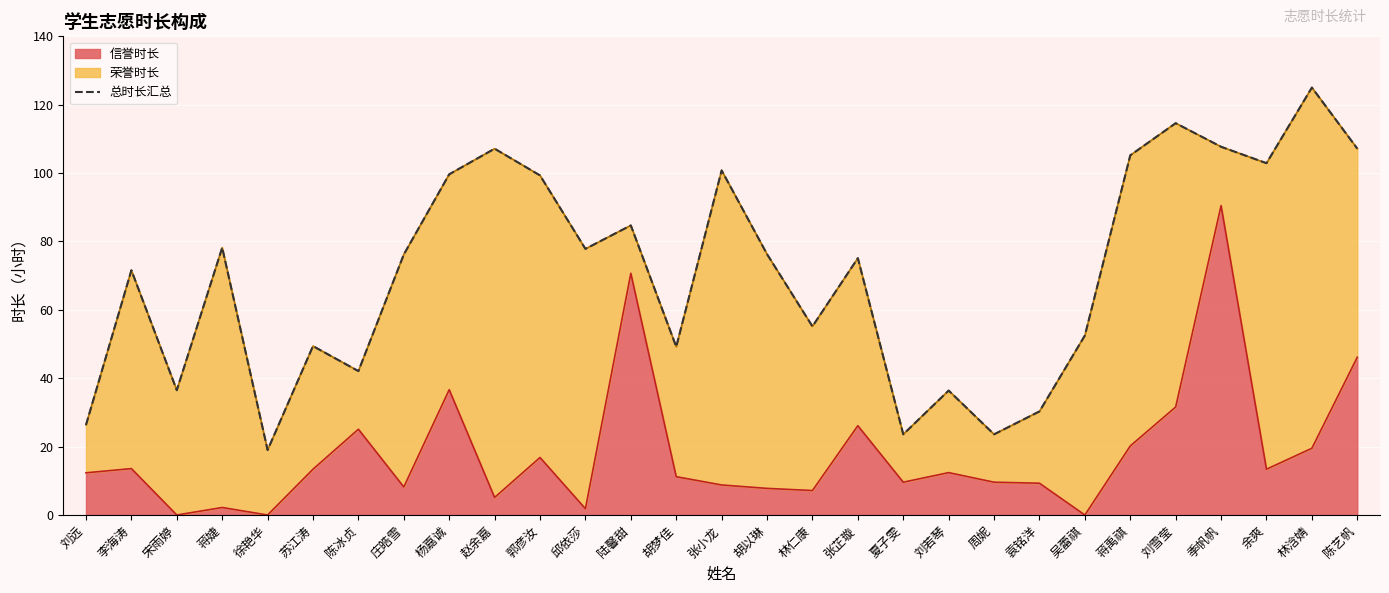

What is the difference between the maximum and minimum values?

106.0